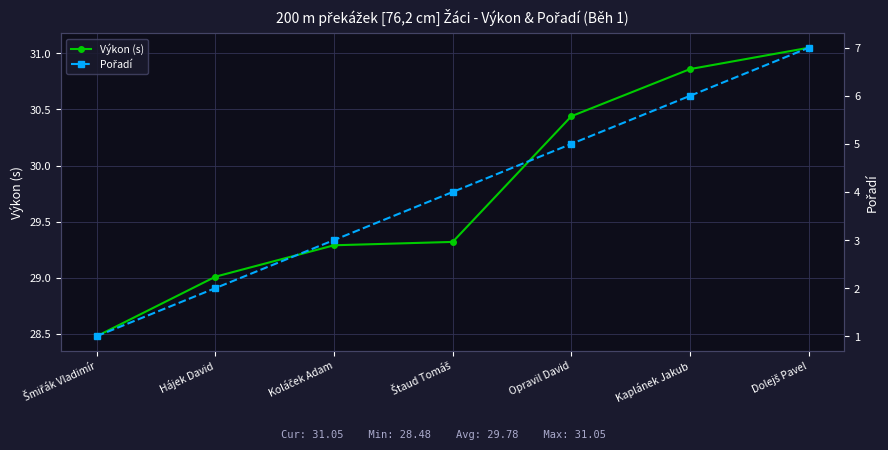

True or false: Výkon (s) and Pořadí cross at least once.

False